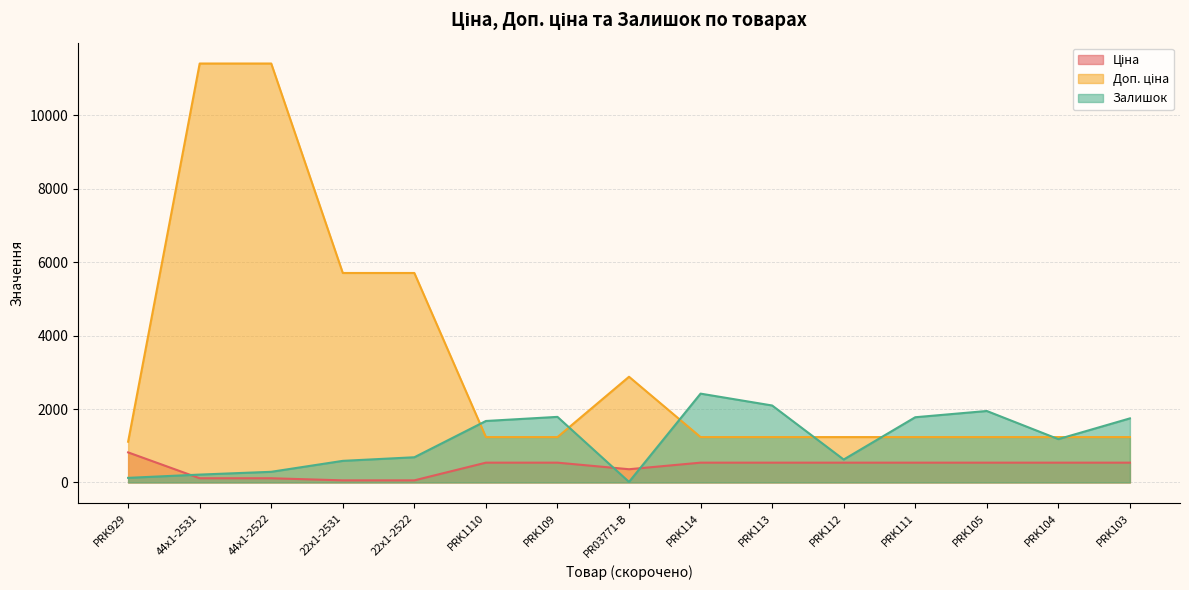

Which series changed the most between PRK114 and PRK113?

Залишок